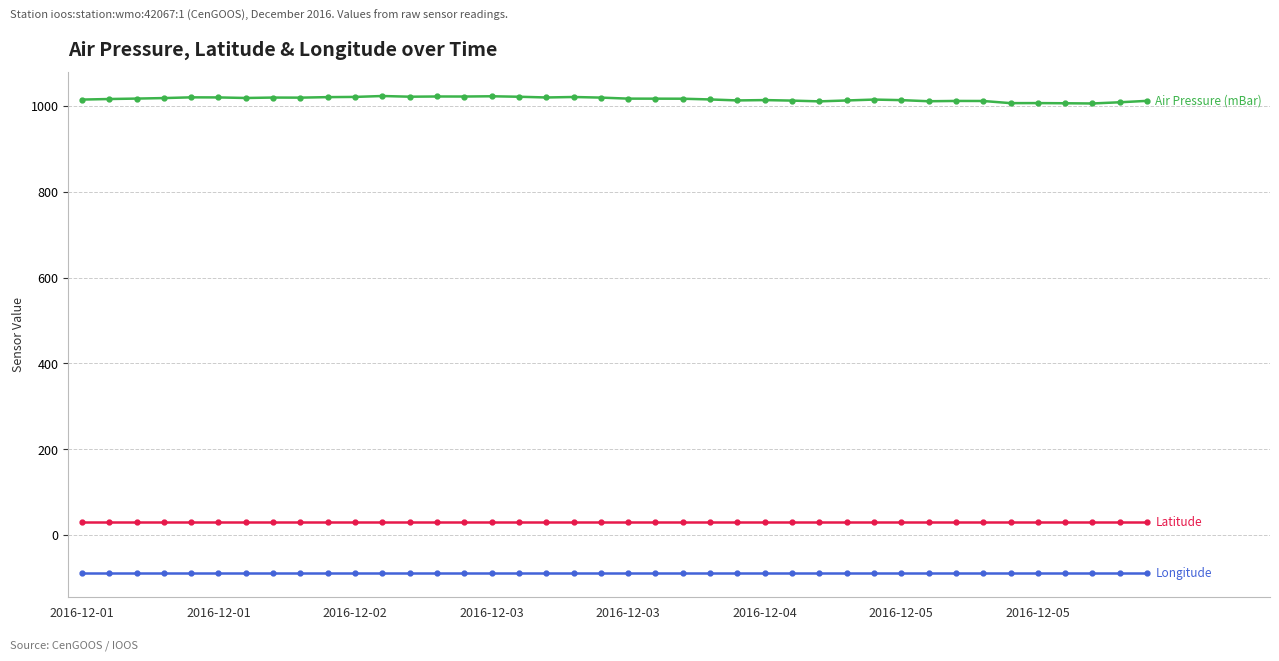

What is the minimum value shown in the chart?

-88.6